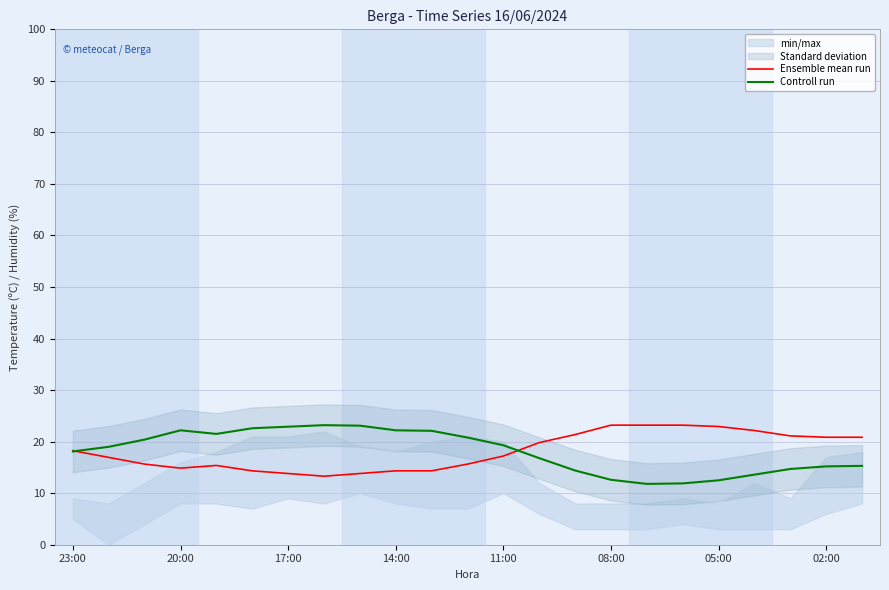

True or false: Ensemble mean run and Controll run intersect in this chart.

True